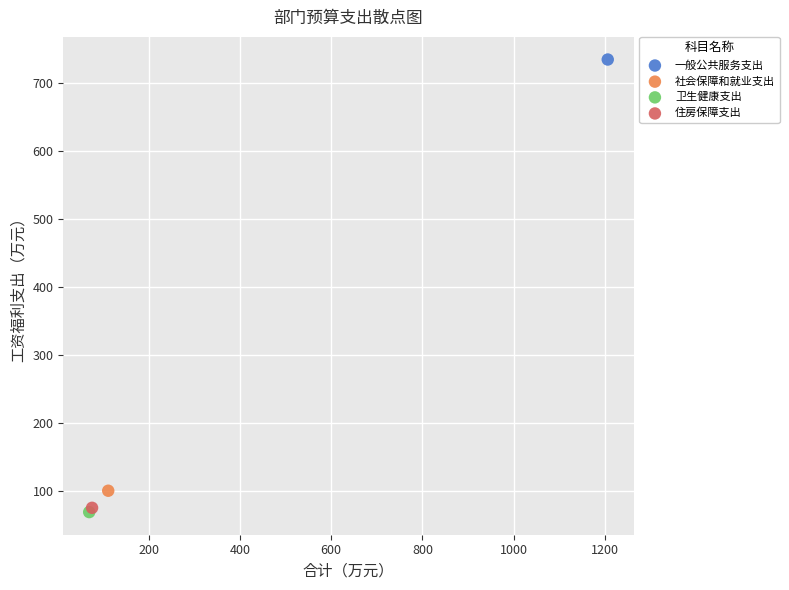

What are all the series names shown in the legend?

一般公共服务支出, 社会保障和就业支出, 卫生健康支出, 住房保障支出